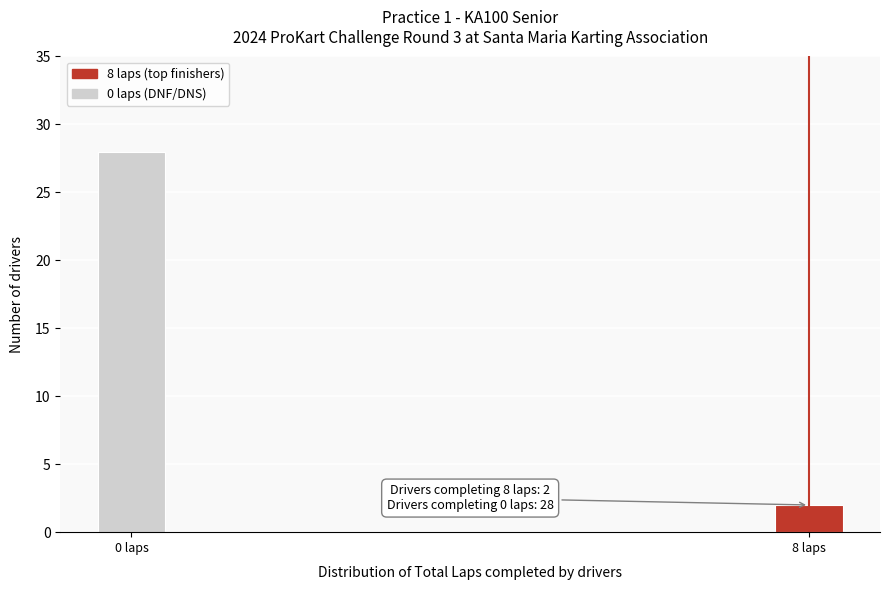

Reading left to right, list all the values displayed in this chart.

28	2